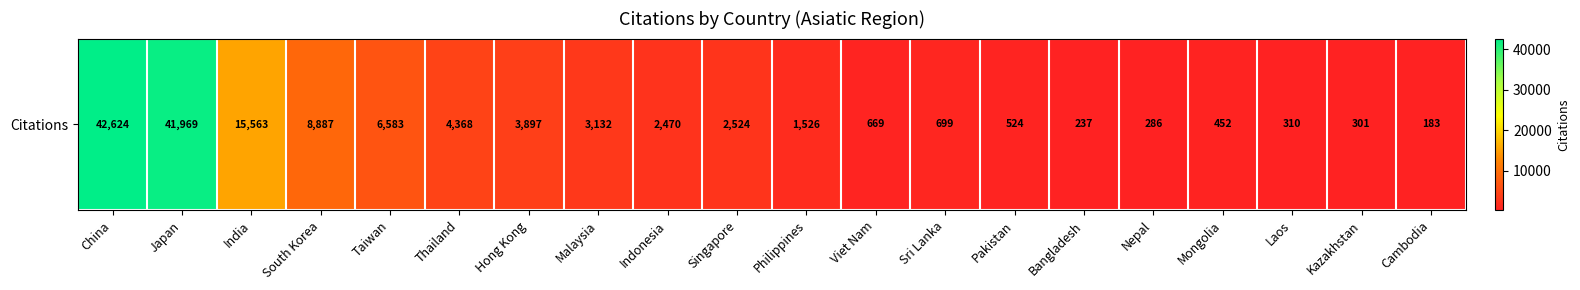

What is the greatest value displayed?

42624